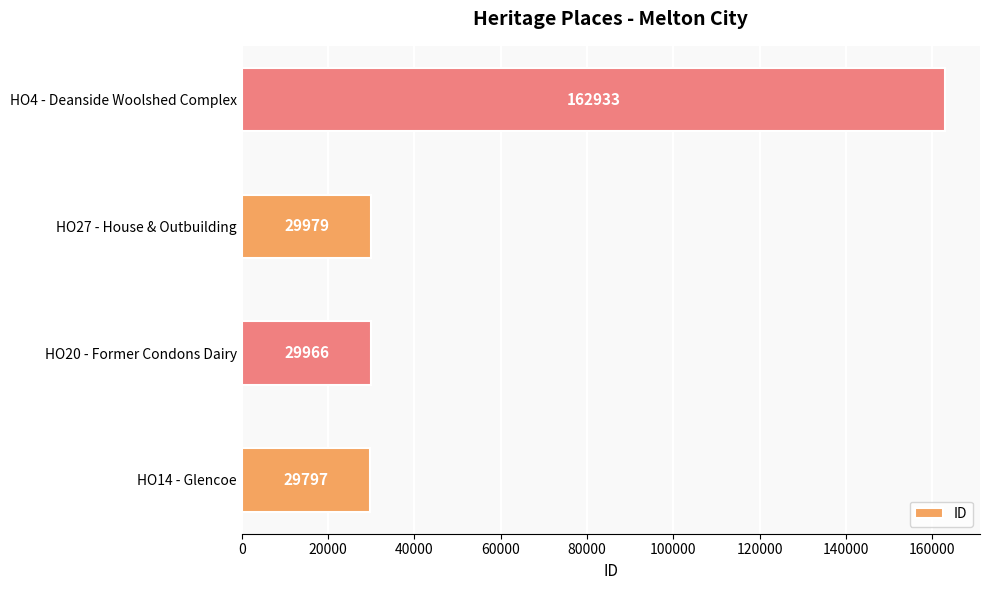

Which category has the highest value across all series?

HO4 - Deanside Woolshed Complex